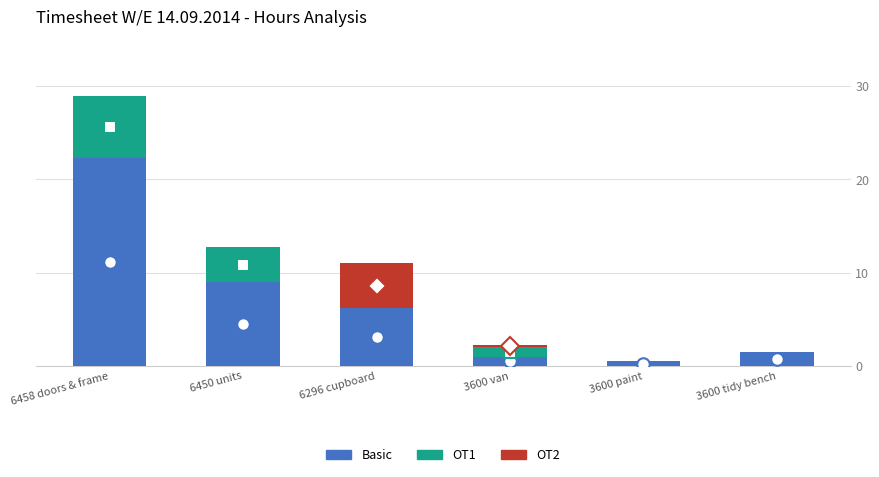

At which label does Basic reach its peak?

6458 doors & frame